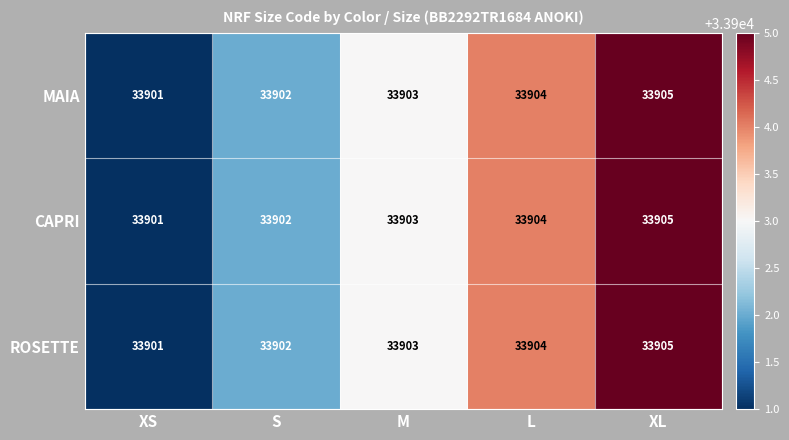

Which category has the lowest value in the CAPRI series?

XS